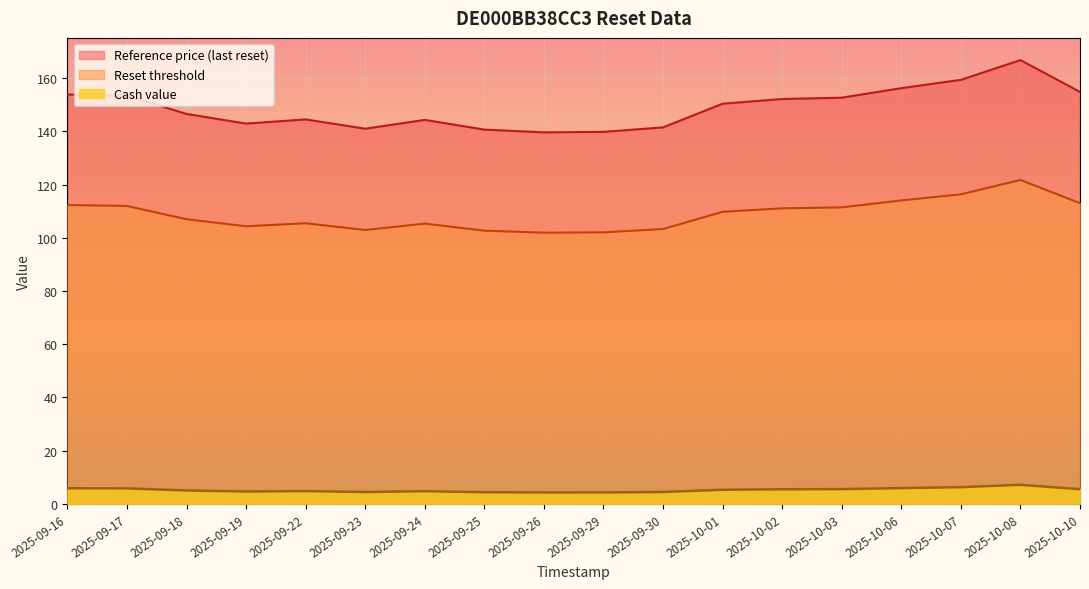

What is the smallest value displayed?

4.3